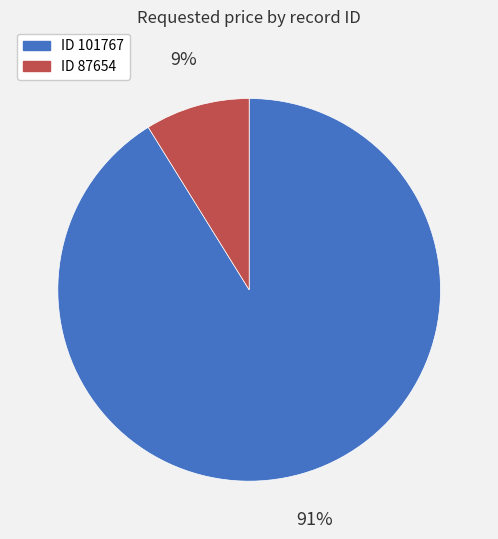

Is there a majority slice in this chart?

Yes